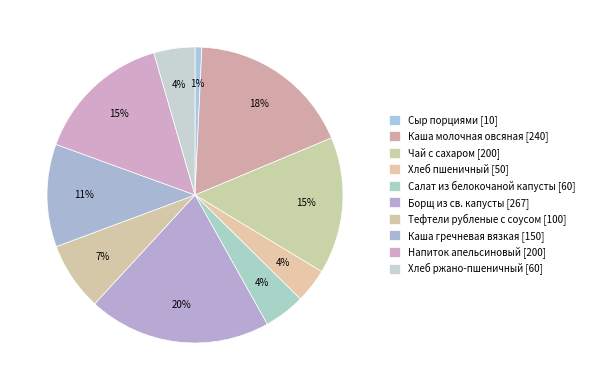

Approximately how many times larger is the value at Борщ из св. капусты compared to Хлеб пшеничный?

5.3